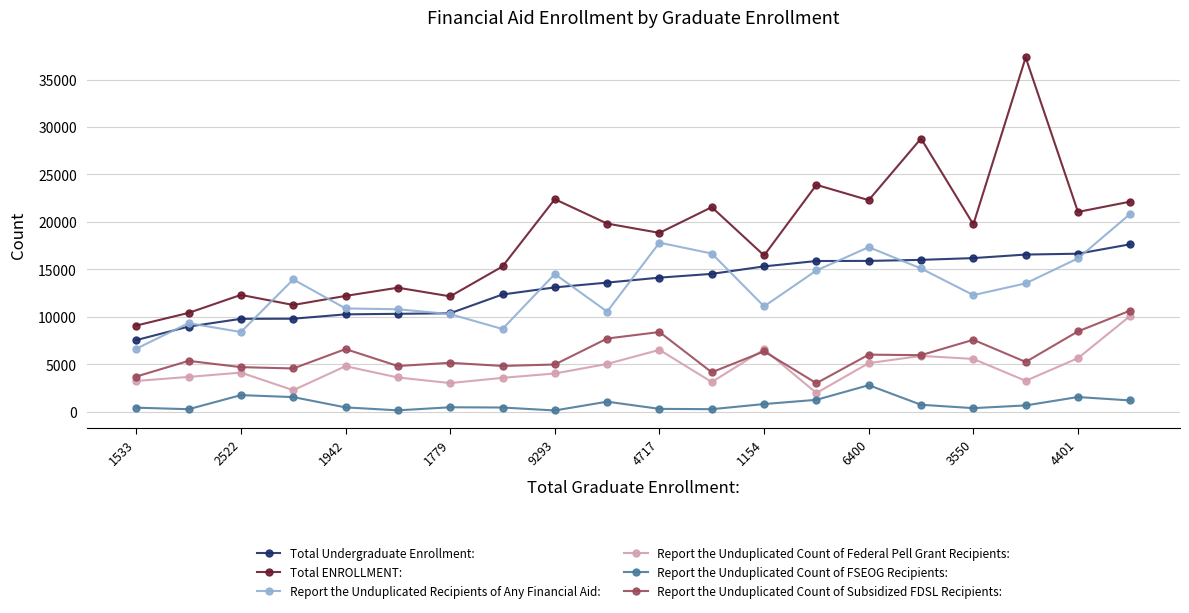

True or false: Report the Unduplicated Recipients of Any Financial Aid: and Report the Unduplicated Count of Federal Pell Grant Recipients: cross at least once.

False